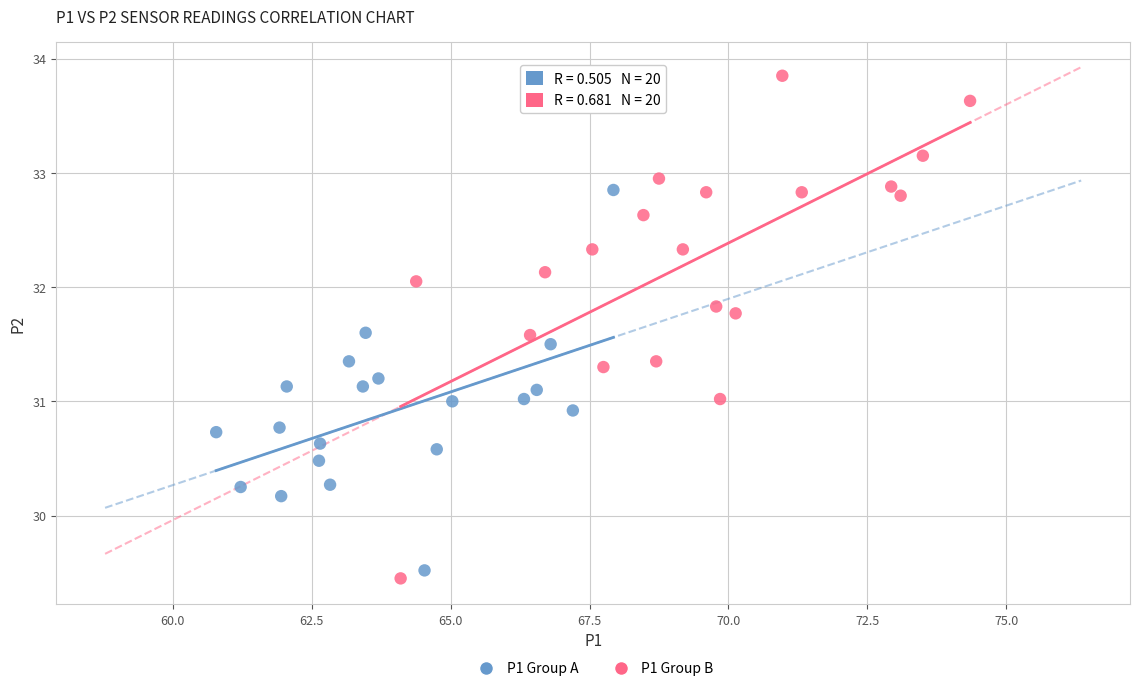

Which series reaches the maximum Y coordinate?

P1 Group B